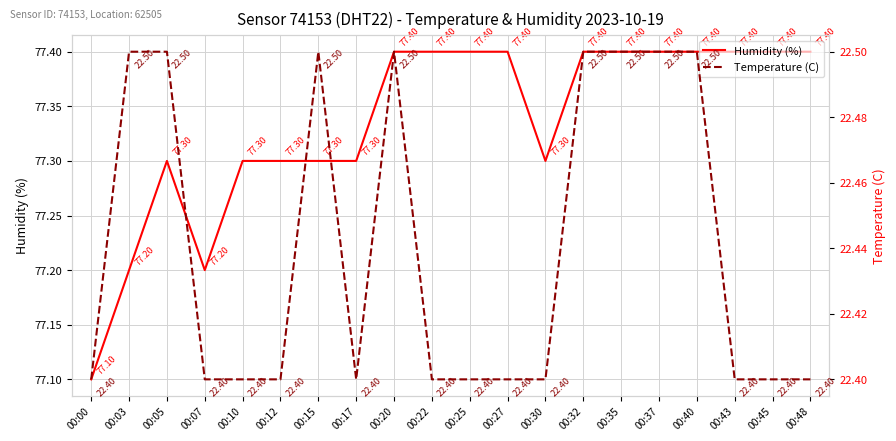

In Humidity (%), how many points are higher than both neighbors (excluding endpoints)?

1